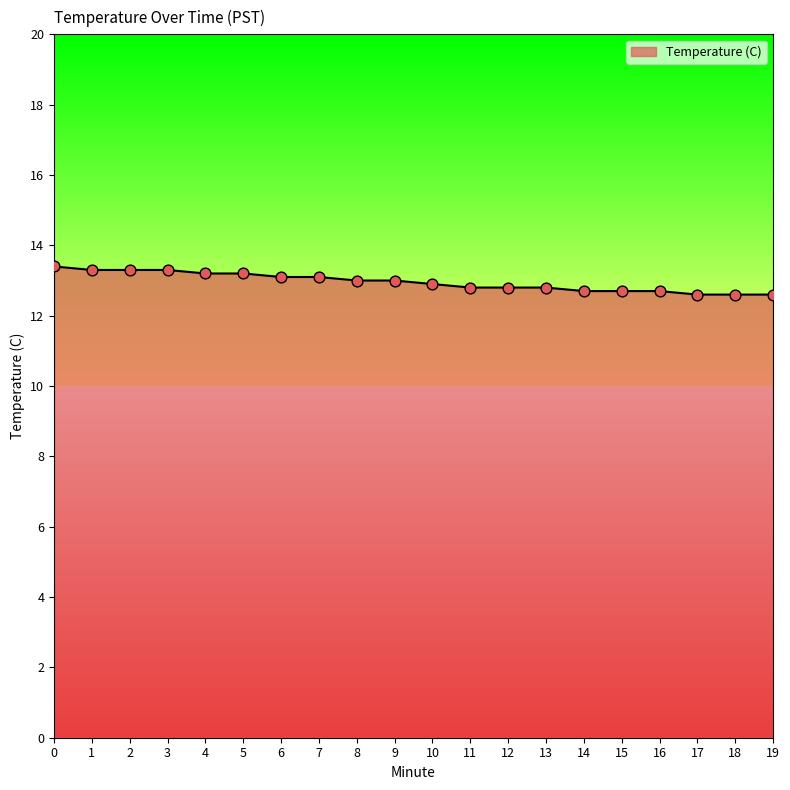

What is the ratio of the value at 1 to the value at 8?

1.0